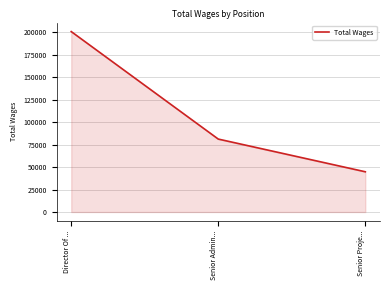

The value at Senior Admin... is 81086. True or false?

True